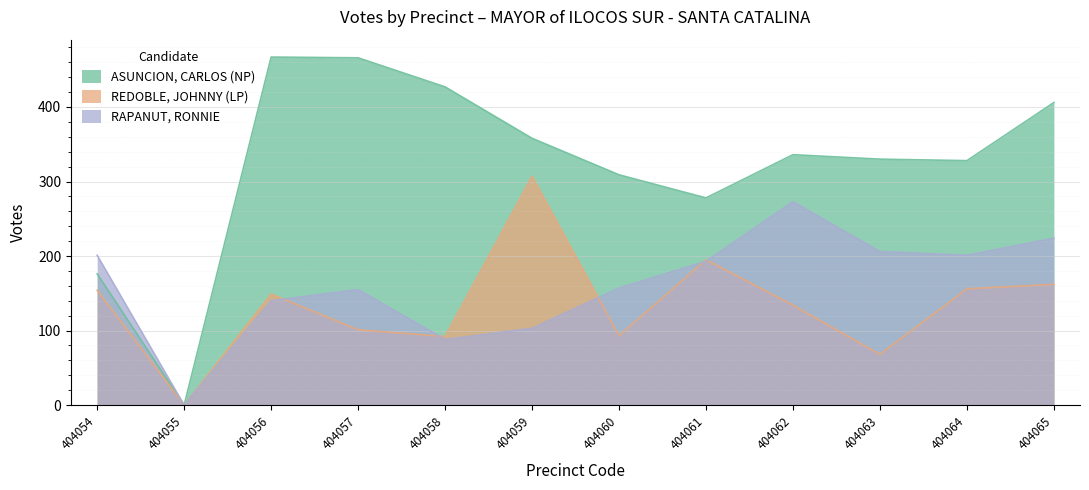

At which label is ASUNCION, CARLOS (NP) closest to 233?

404061